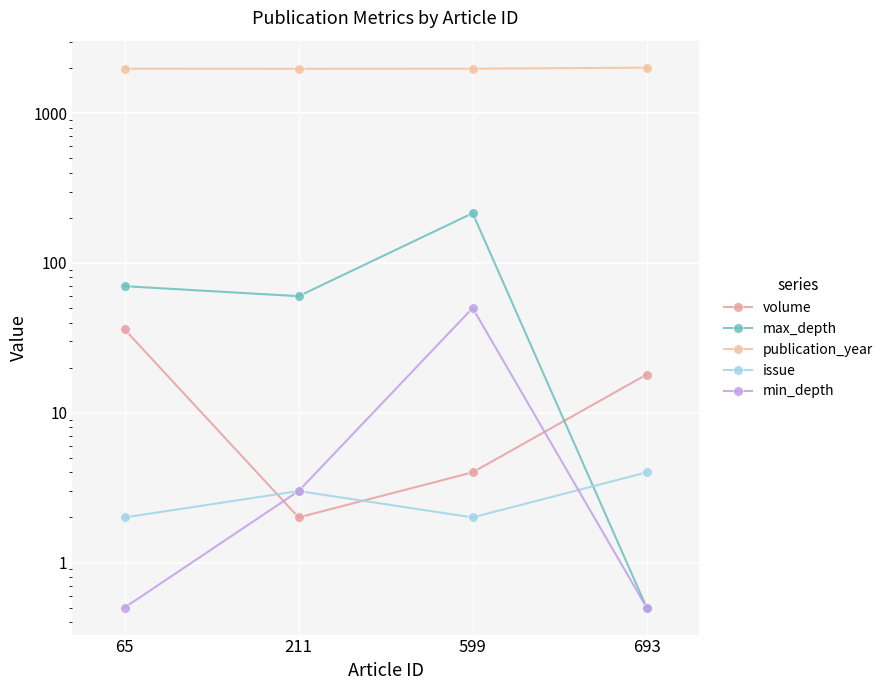

What is the value of the max_depth point at the 2nd from the left?

60.0